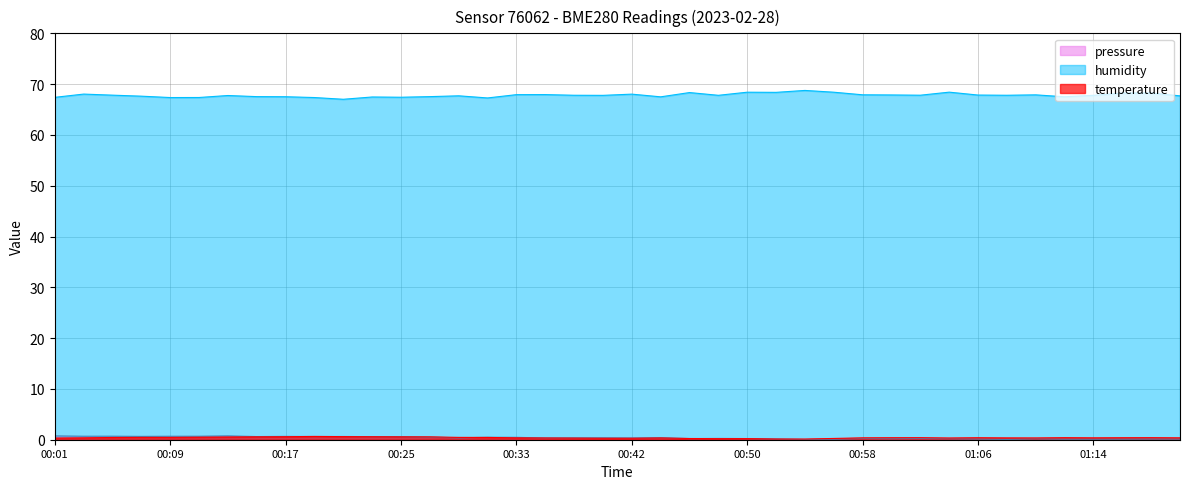

How many lines are shown in the chart?

3